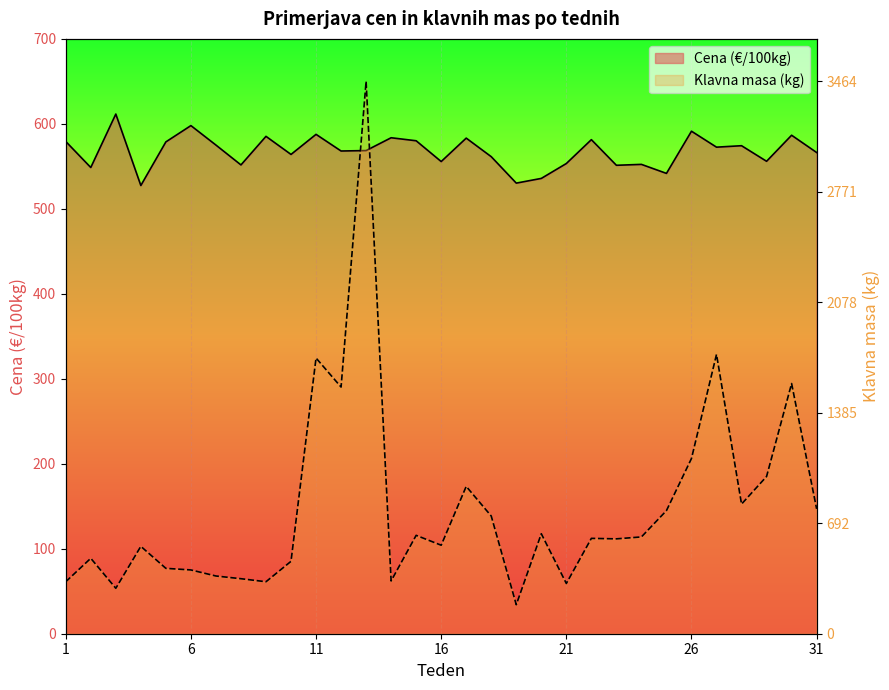

Reading right to left, list all the values displayed in this chart.

Cena (€/100kg): 566.3	586.6	556.0	574.3	572.6	591.4	541.7	552.3	551.3	581.4	553.3	535.8	530.3	561.4	583.2	555.7	580.1	583.7	568.6	568.1	587.7	564.0	585.3	551.7	575.1	598.0	578.8	527.5	611.5	548.6	579.3
Klavna masa (kg): 146.9	294.4	185.0	152.6	328.8	206.2	144.9	113.9	111.6	112.2	59.1	117.7	34.2	138.5	173.4	104.1	115.8	62.1	650.0	290.3	324.4	85.2	61.2	64.7	67.9	75.1	76.9	102.8	53.5	88.8	61.2